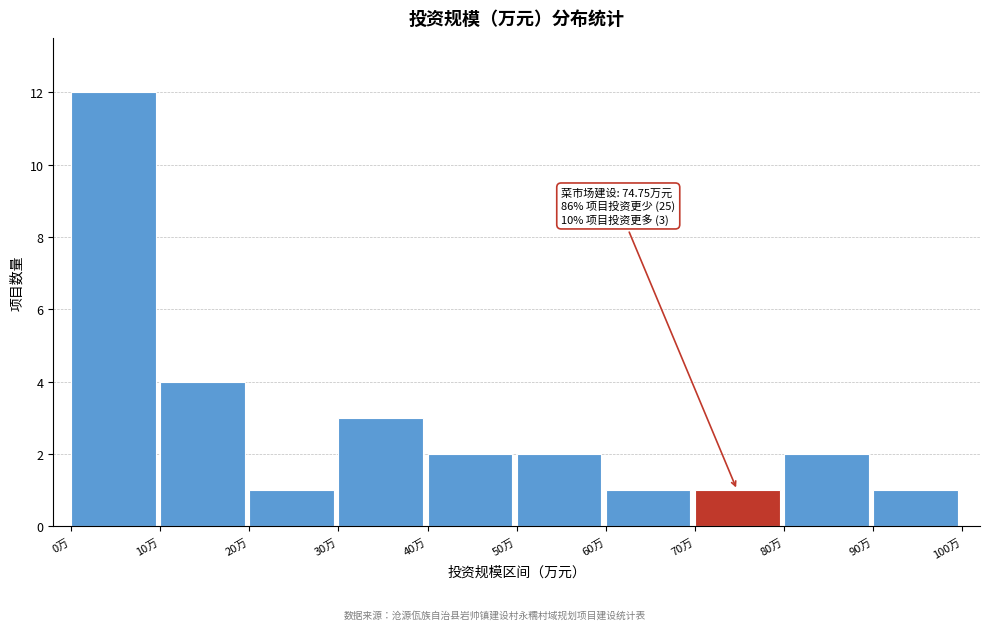

Which range on the x-axis has the tallest bar?

0 to 10